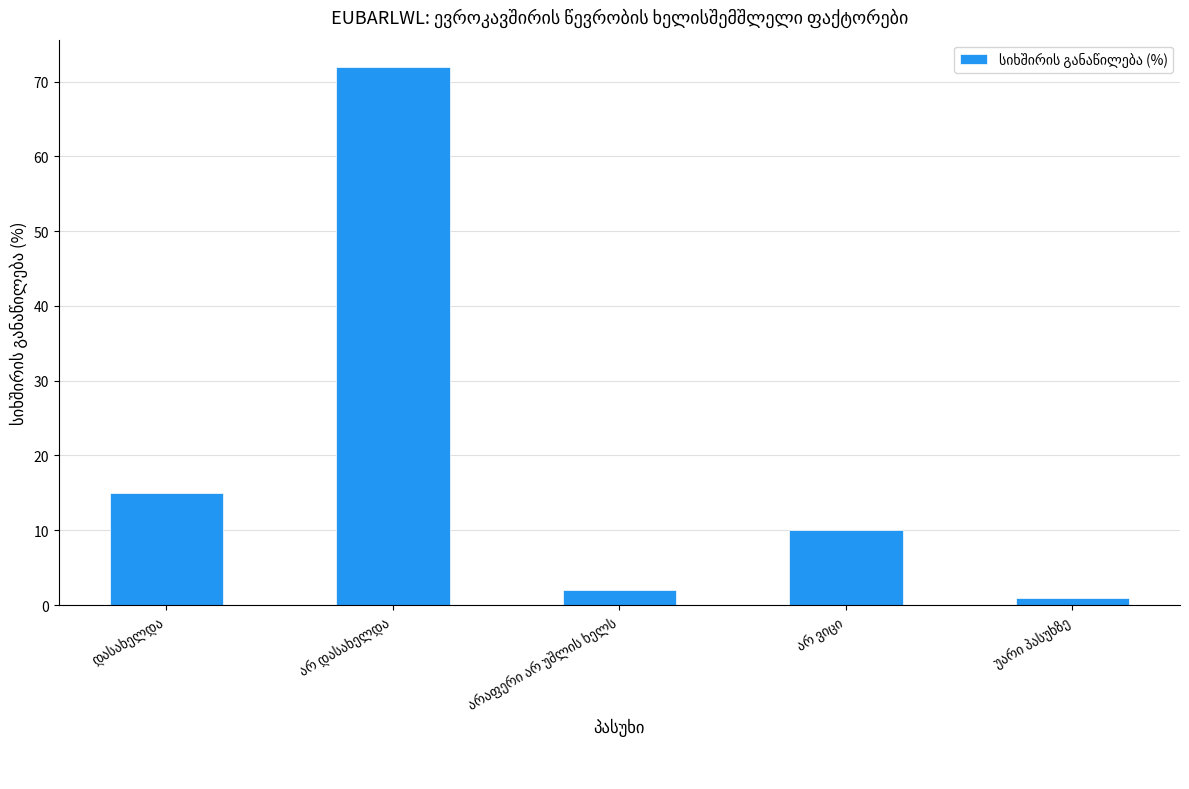

Reading left to right, extract all data points from this chart.

15	72	2	10	1